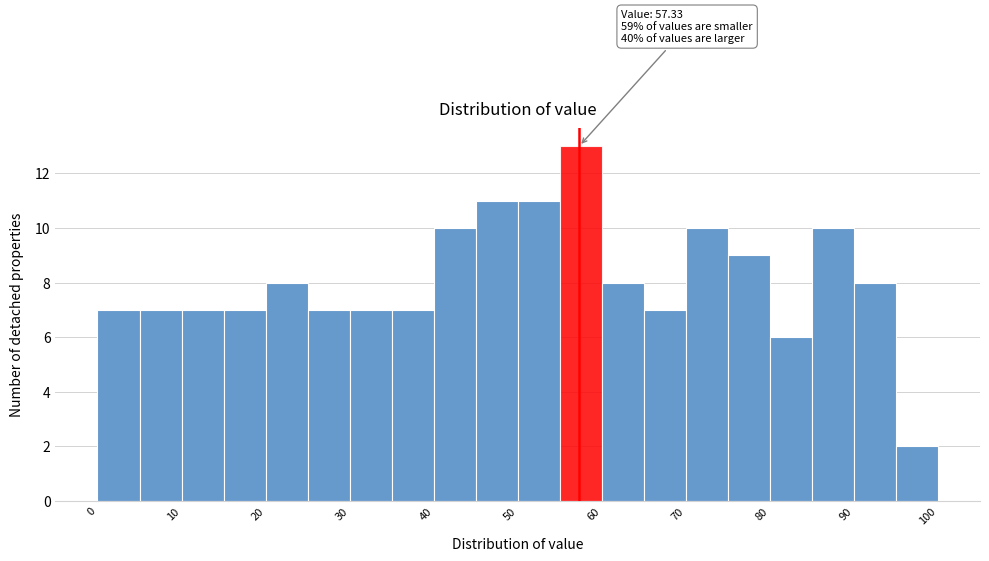

Over which range of the x-axis is the bar tallest?

55 to 60